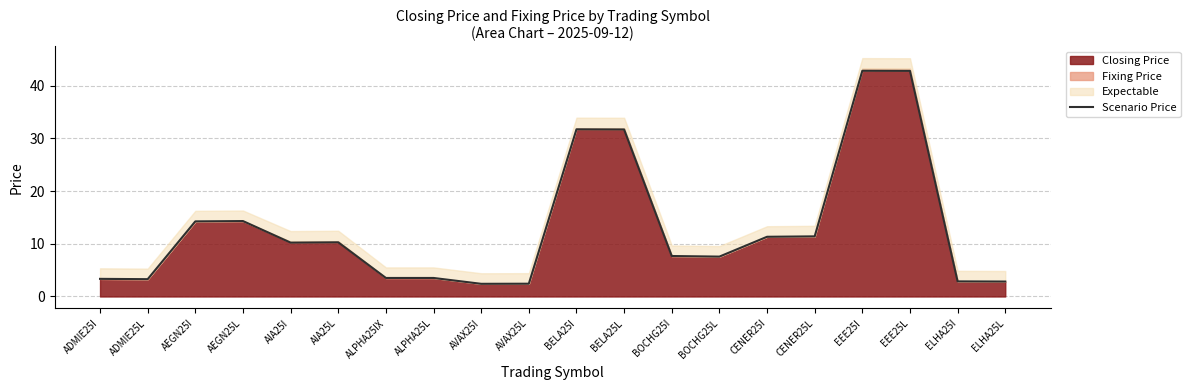

The value at BOCHG25I is 13.6. True or false?

False